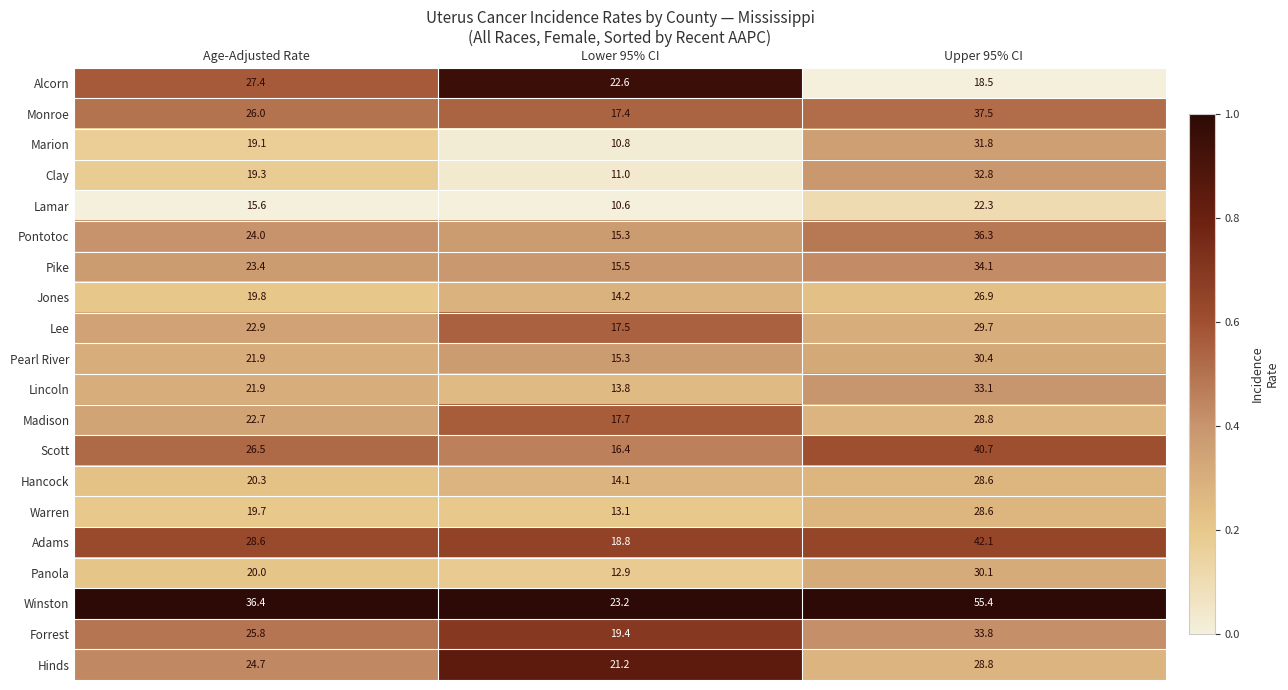

At which category does the chart reach its peak across all series?

Upper 95% CI